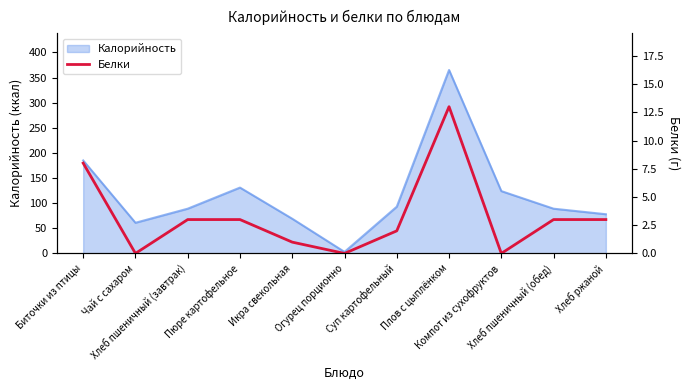

The chart shows a value of 3 at Плов с цыплёнком. True or false?

False